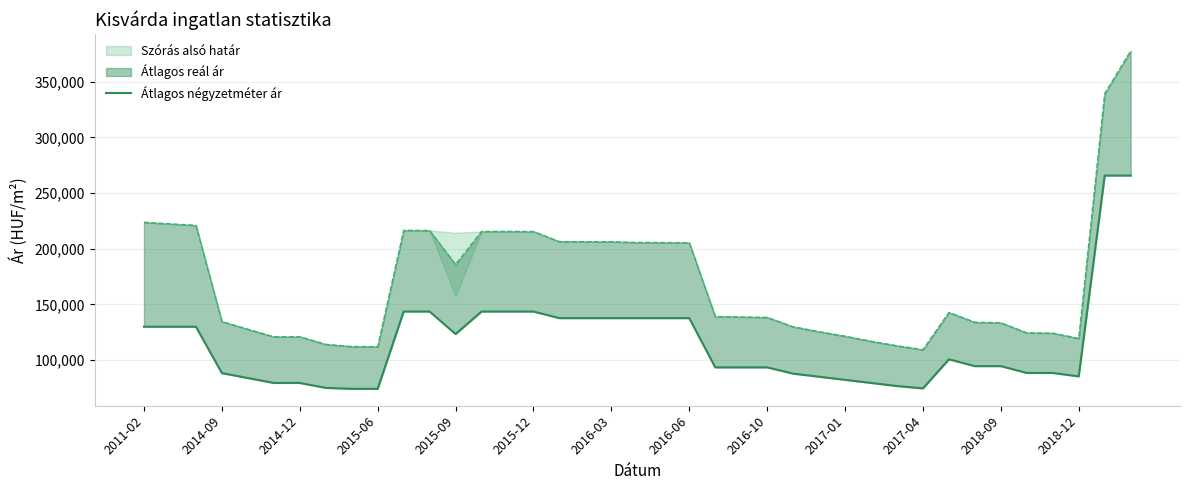

What is the difference between the maximum and second lowest values?

191597